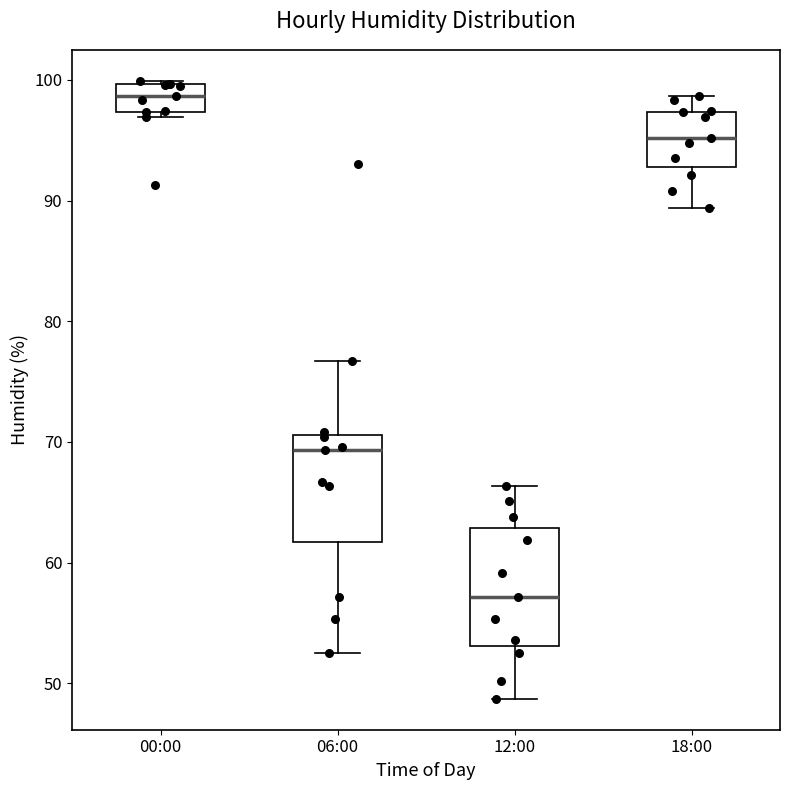

Reading left to right, read every box against the y-axis: the position of its median line, the range the box covers, and the ends of its whiskers. The values are not printed on the chart, so give them approximately, as read against the axis.

00:00: median 99, box 97 to 100, whiskers 97 (just below the box's lower edge) to 100
06:00: median 69, box 62 to 71, whiskers 53 to 77
12:00: median 57, box 53 to 63, whiskers 49 to 66
18:00: median 95, box 93 to 97, whiskers 89 to 99